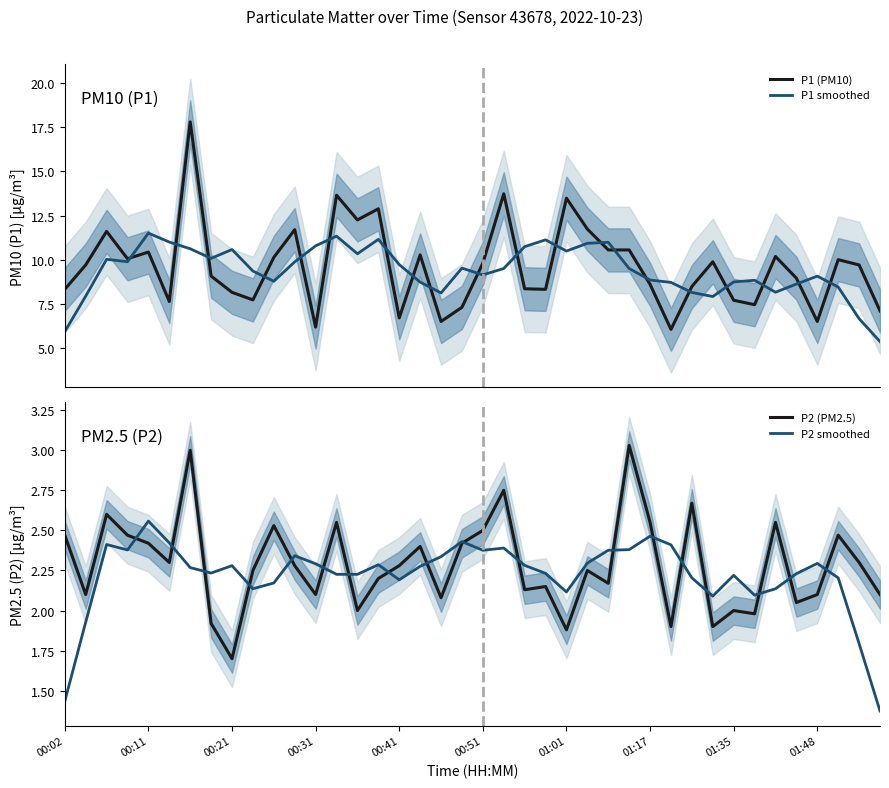

Where is P2 (PM2.5) nearest to the value 2?

14